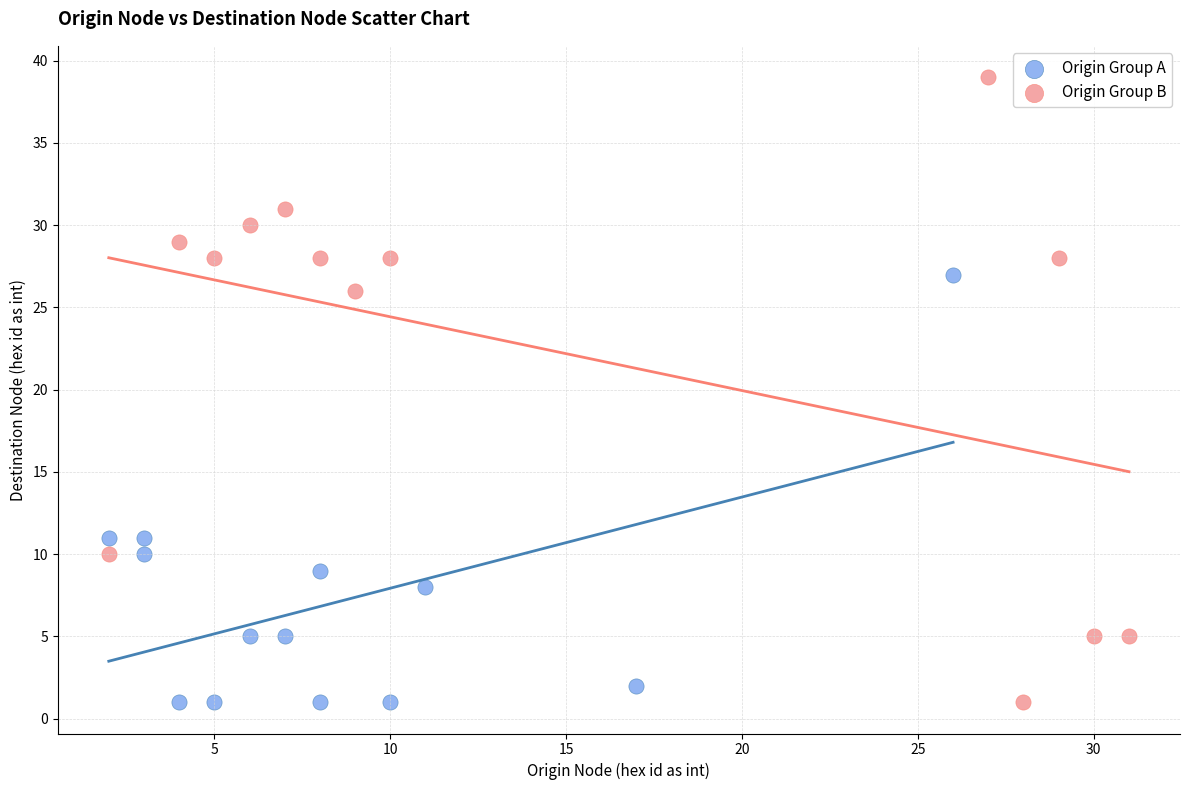

Which series has the widest spread of Y values?

Origin Group B